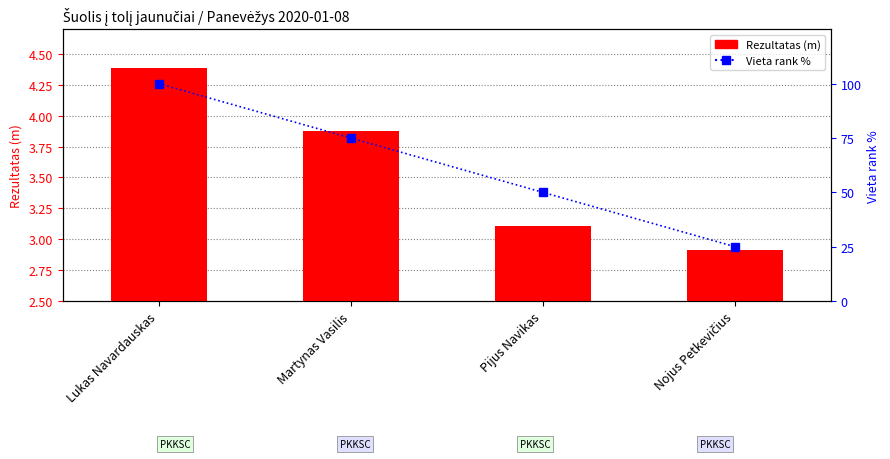

How many distinct data groups are displayed?

2